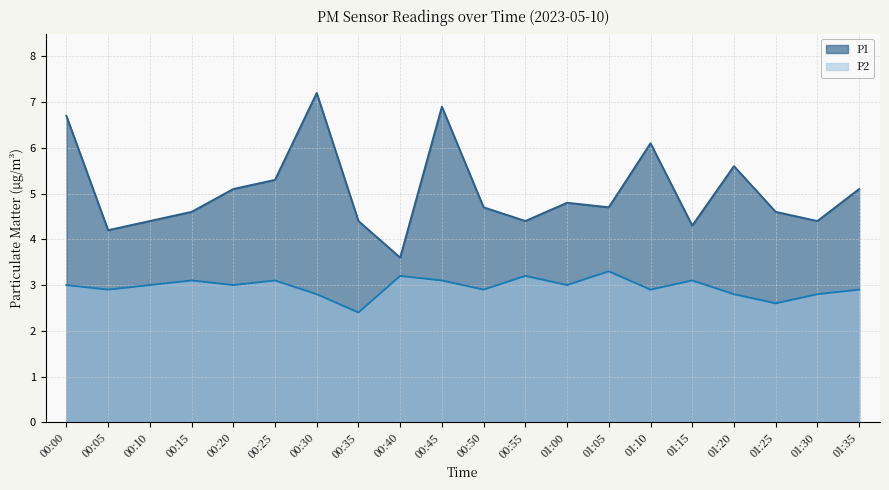

What is the greatest value displayed?

7.2